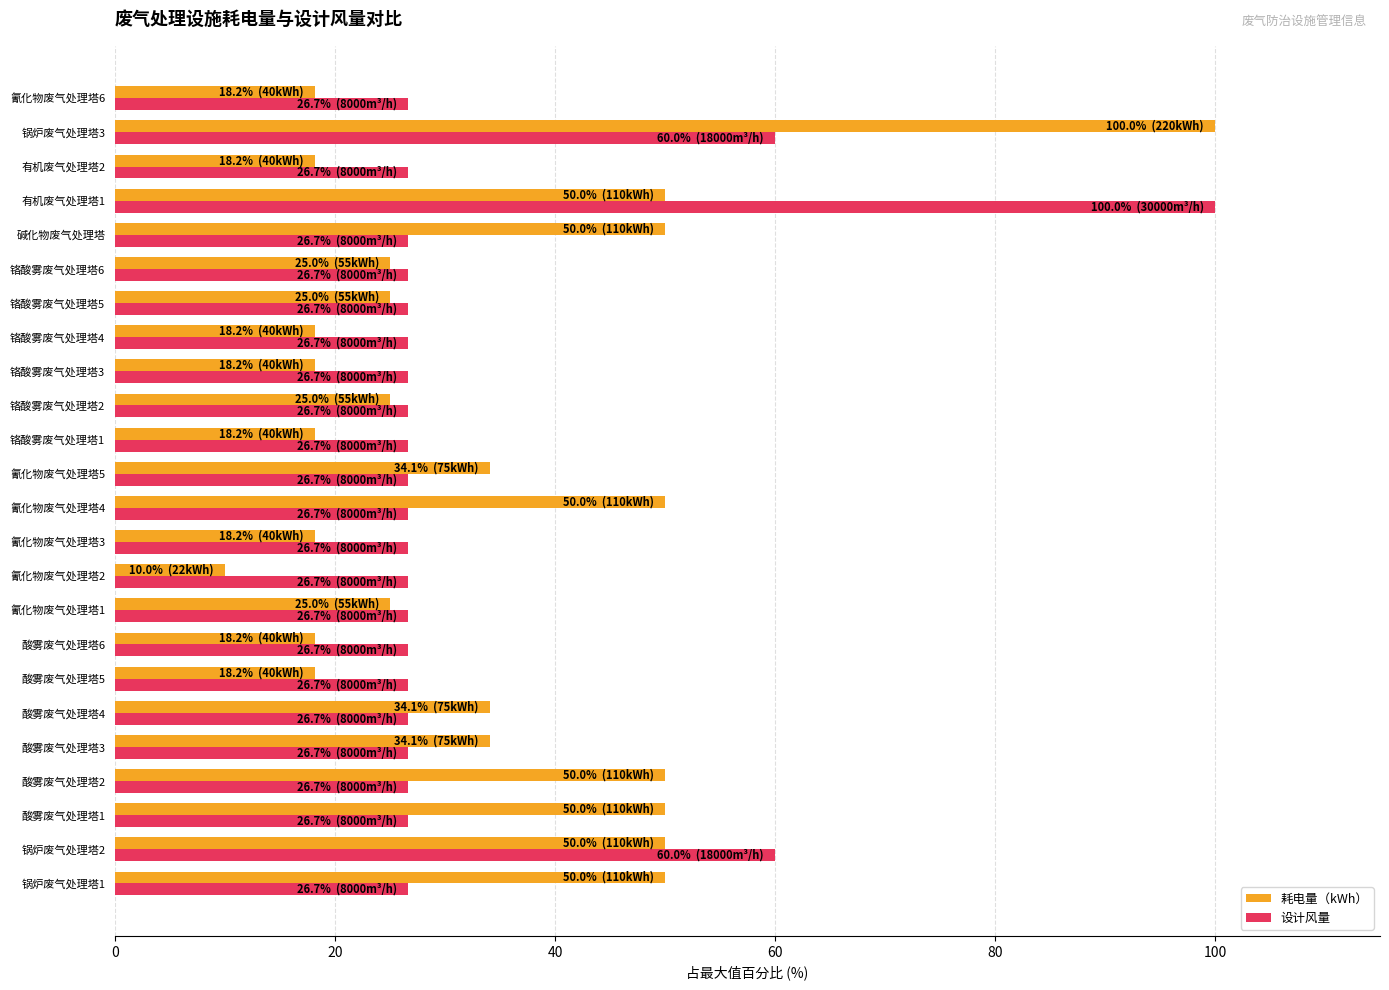

True or false: 设计风量 has a value of 26.7 at 氰化物废气处理塔6.

True